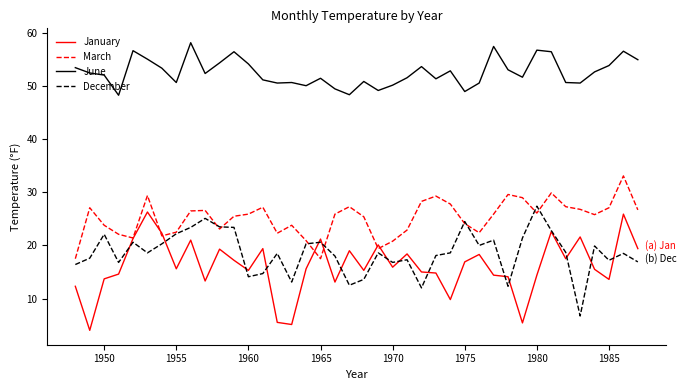

Which series has the largest range (max minus min)?

January